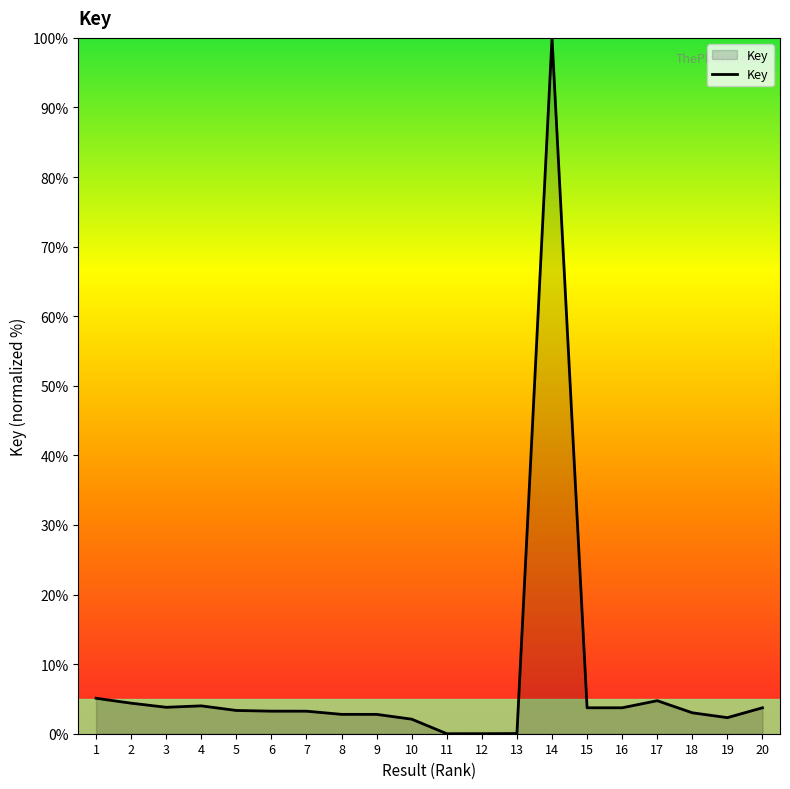

Is it true that the value at 13 is 0.0?

True